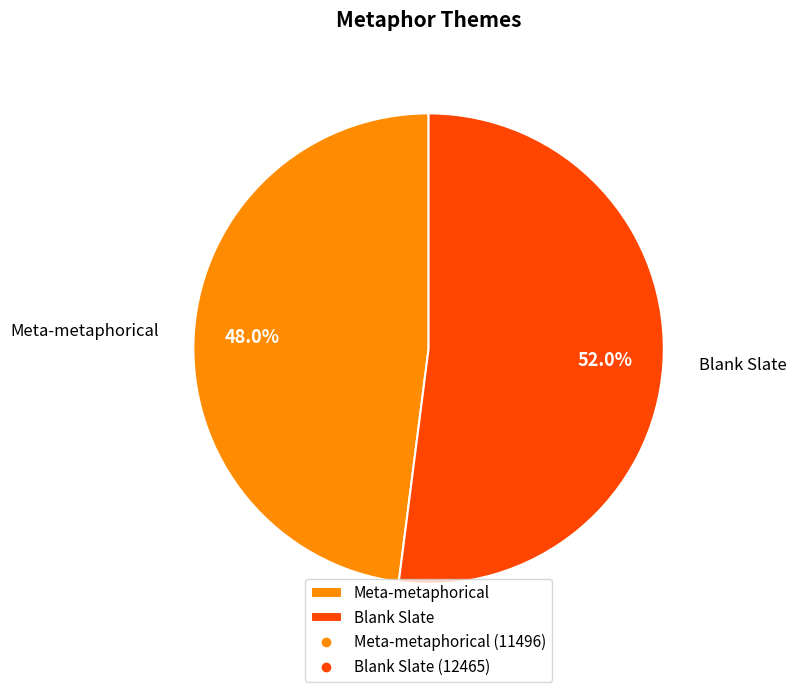

Which has a higher value, Blank Slate or Meta-metaphorical?

Blank Slate